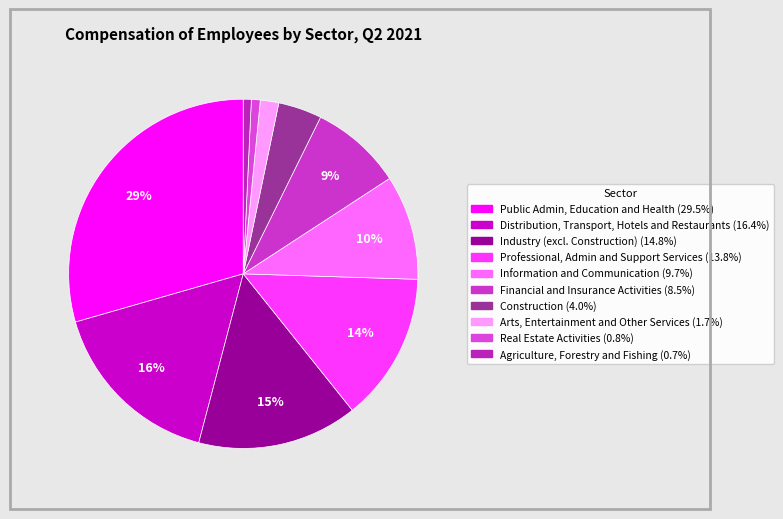

To the nearest percent, what is the combined percentage of Industry (excl. Construction) and Distribution, Transport, Hotels and Restaurants?

31%